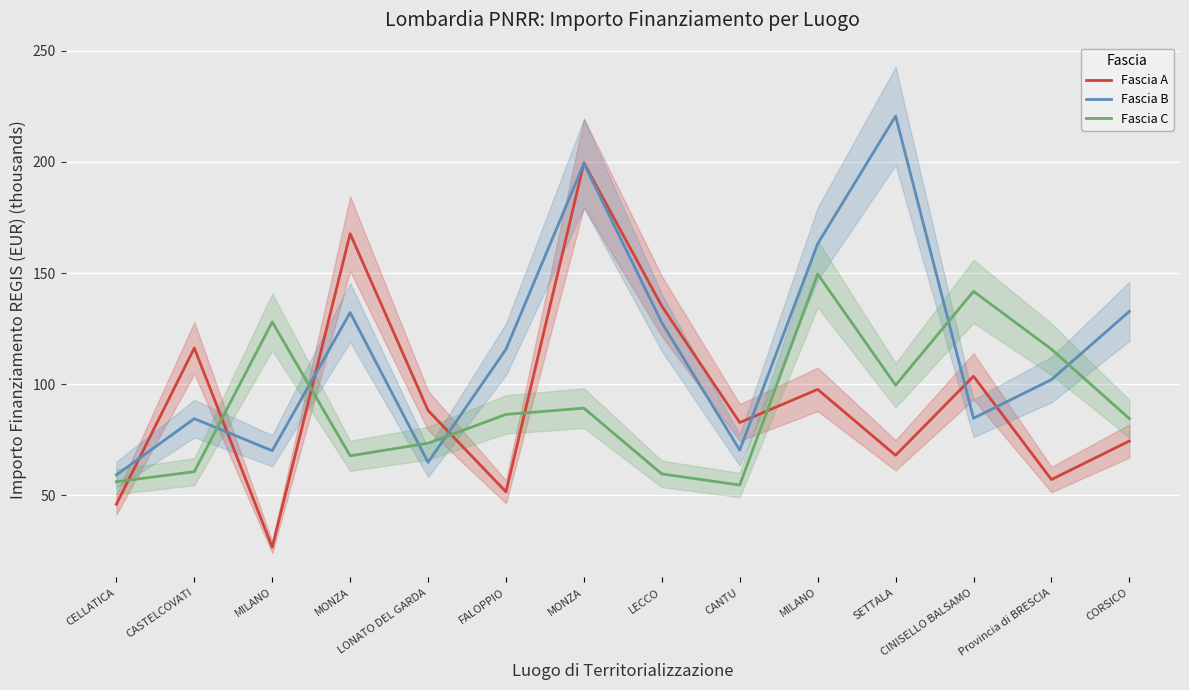

How many lines are shown in the chart?

3